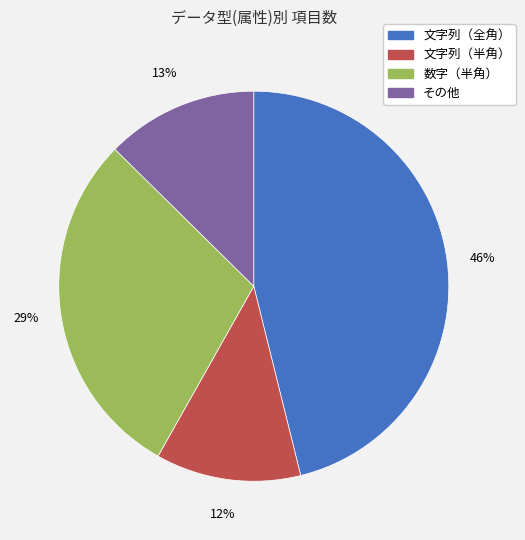

What is the ratio of the value at 文字列（全角） to the value at 文字列（半角）?

3.8